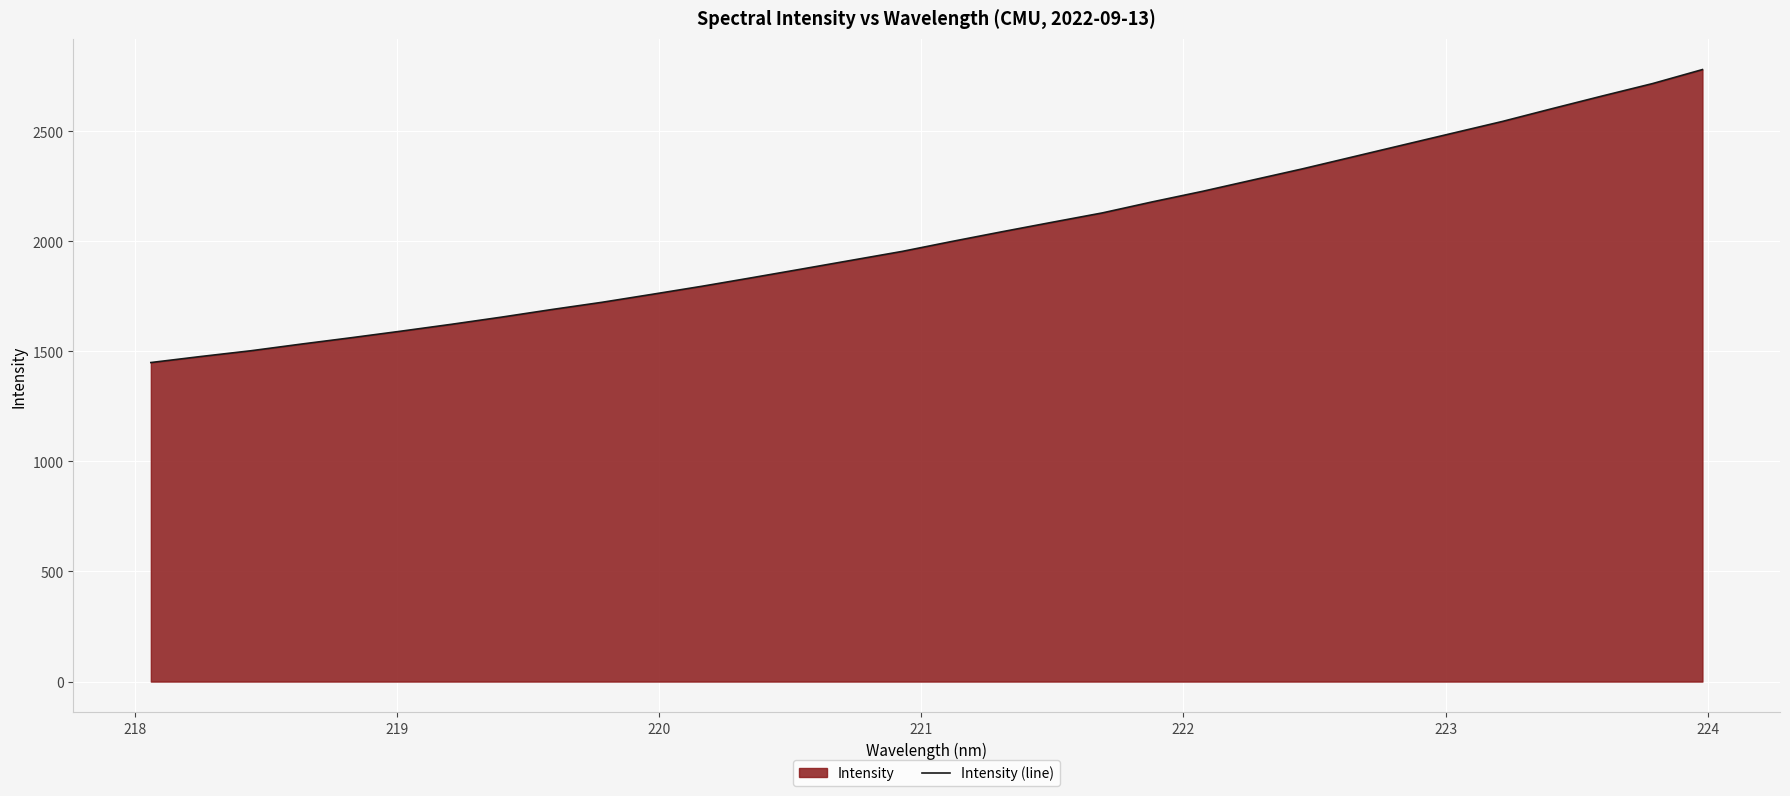

What is the difference between the maximum and minimum values?

1330.7